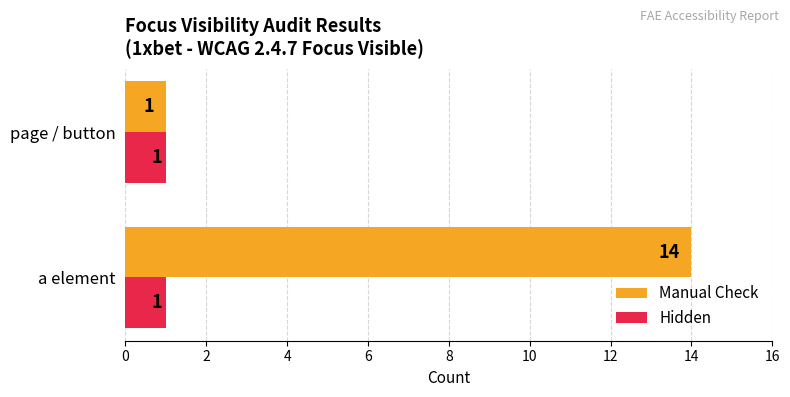

Which series has the widest spread of values?

Manual Check